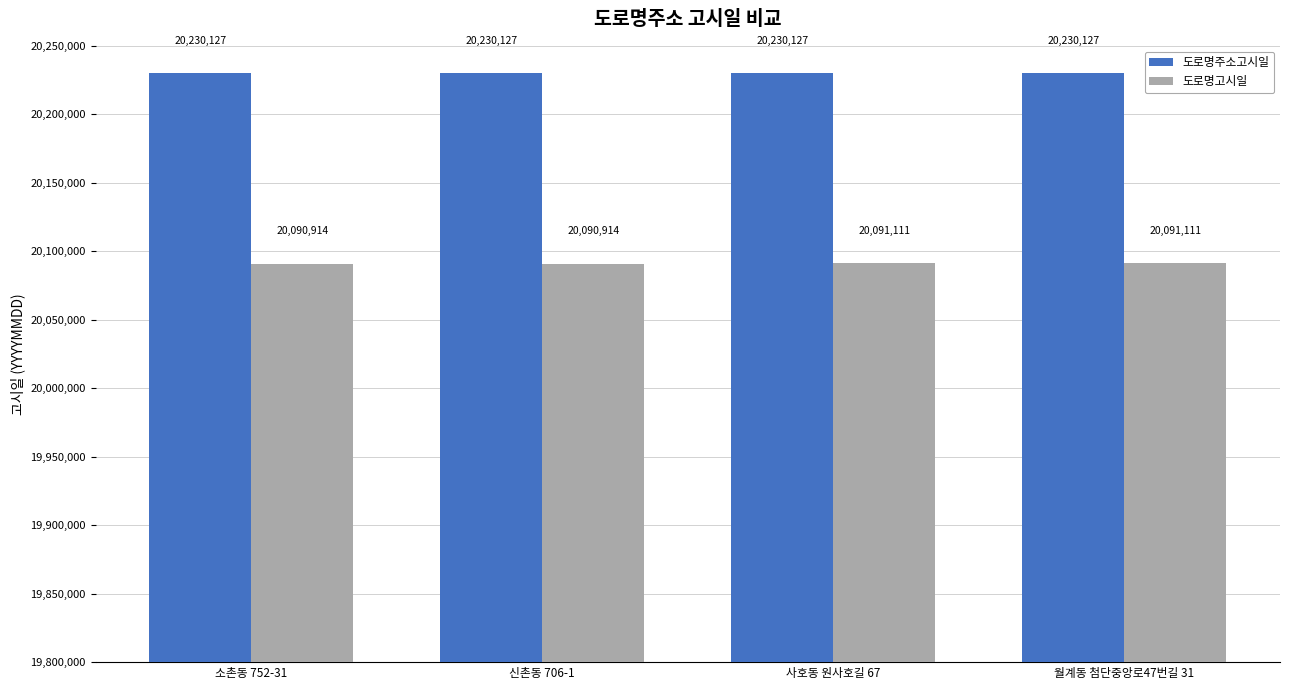

What is the label of the 2nd bar from the right?

사호동 원사호길 67